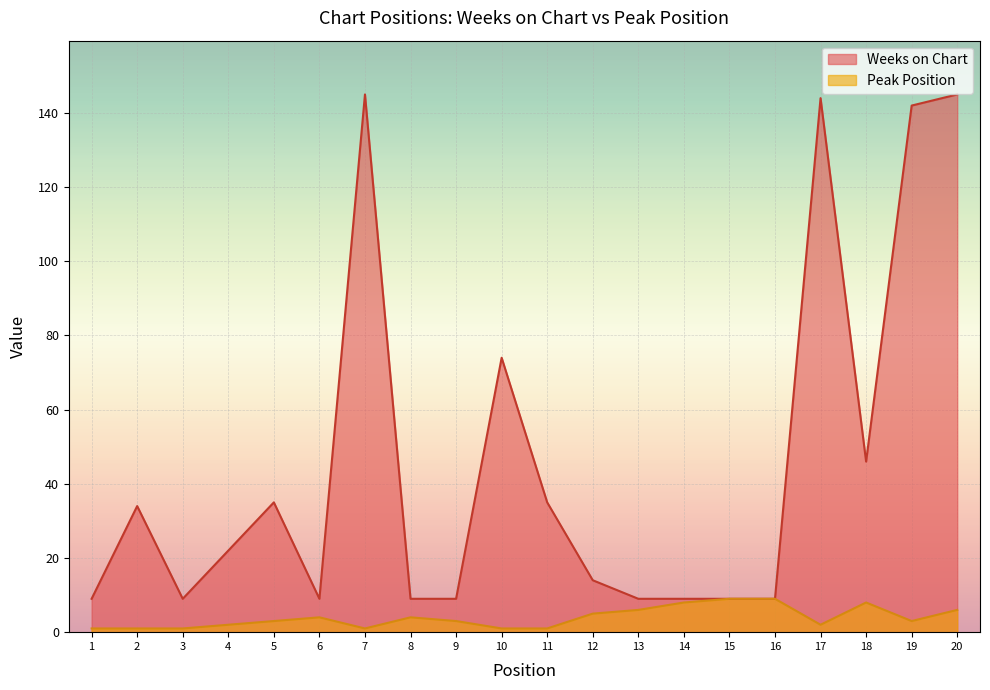

True or false: Weeks on Chart and Peak Position intersect in this chart.

False